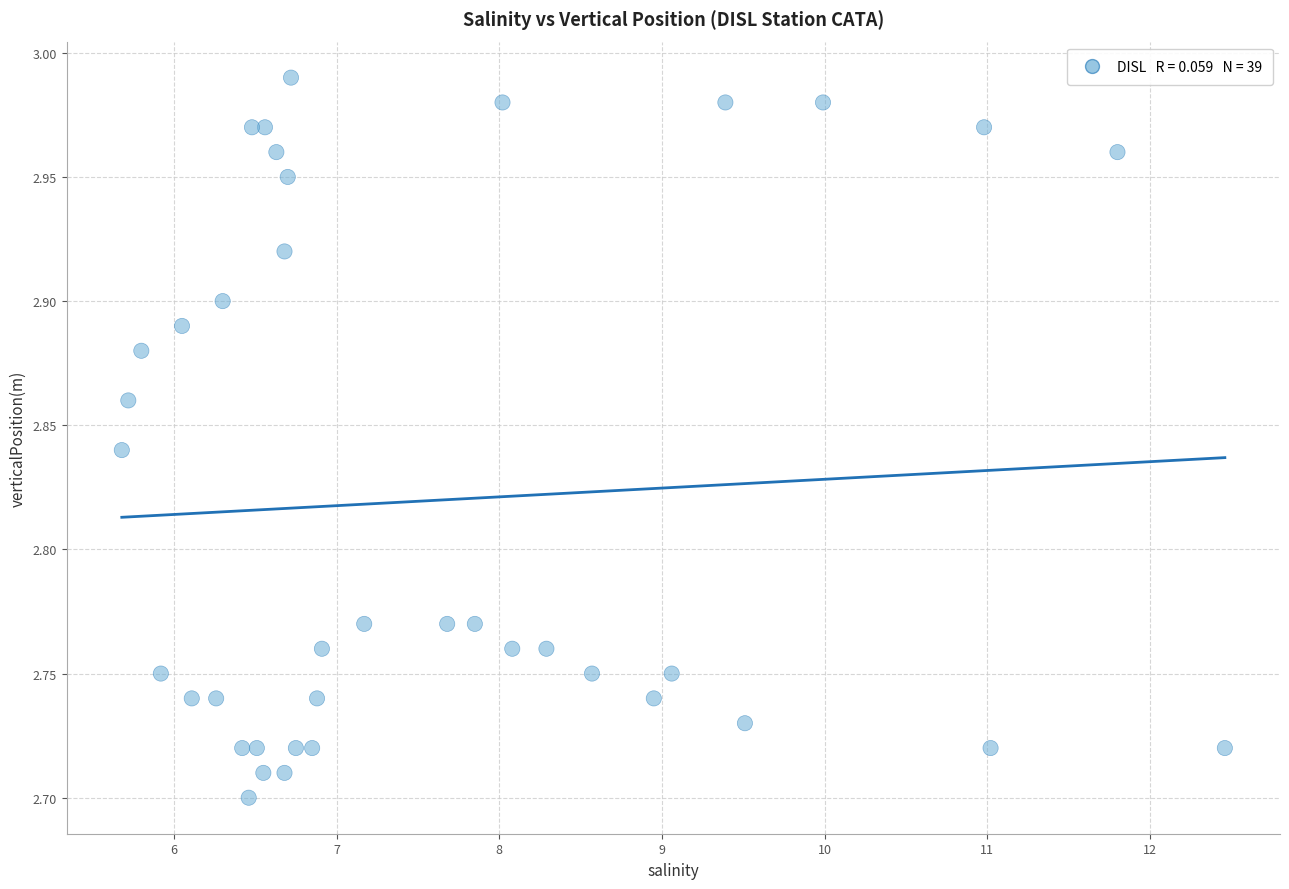

What is the range of Y values (max minus min)?

0.3